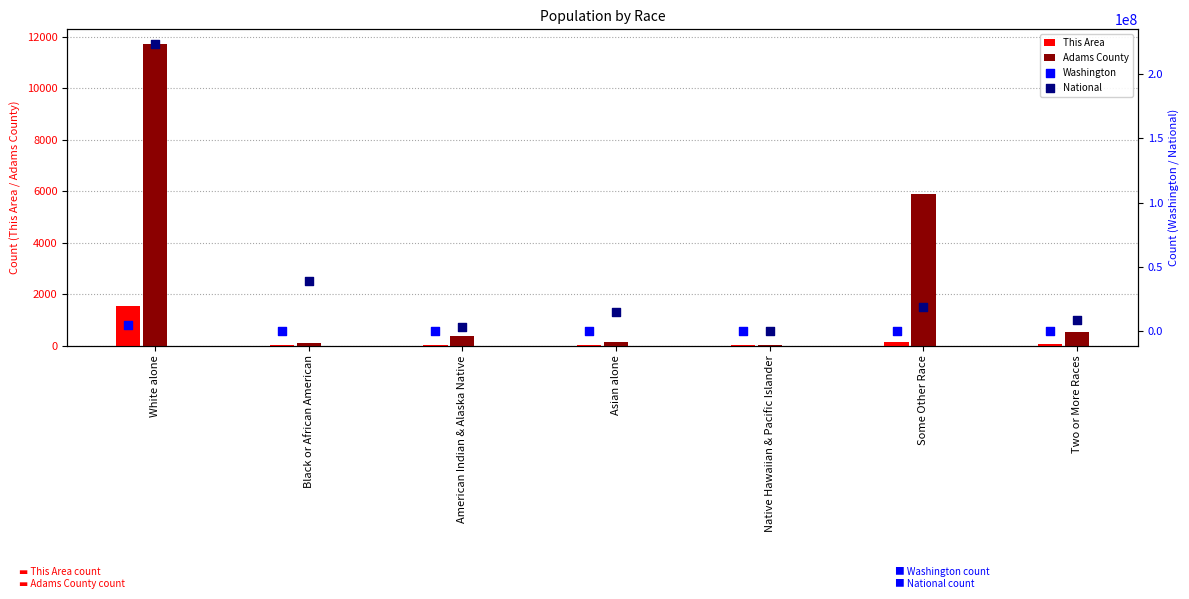

Which series has the largest total across all categories?

National